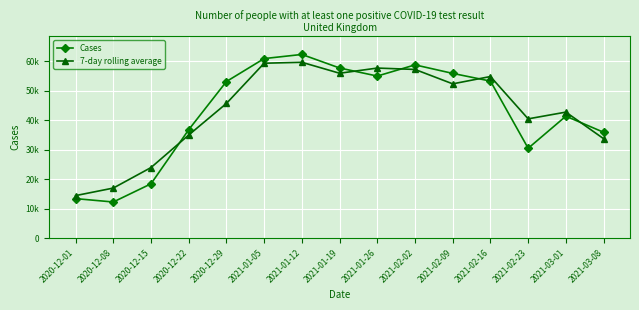

List the labels in order of 7-day rolling average value, smallest first.

2020-12-01, 2020-12-08, 2020-12-15, 2021-03-08, 2020-12-22, 2021-02-23, 2021-03-01, 2020-12-29, 2021-02-09, 2021-02-16, 2021-01-19, 2021-02-02, 2021-01-26, 2021-01-05, 2021-01-12